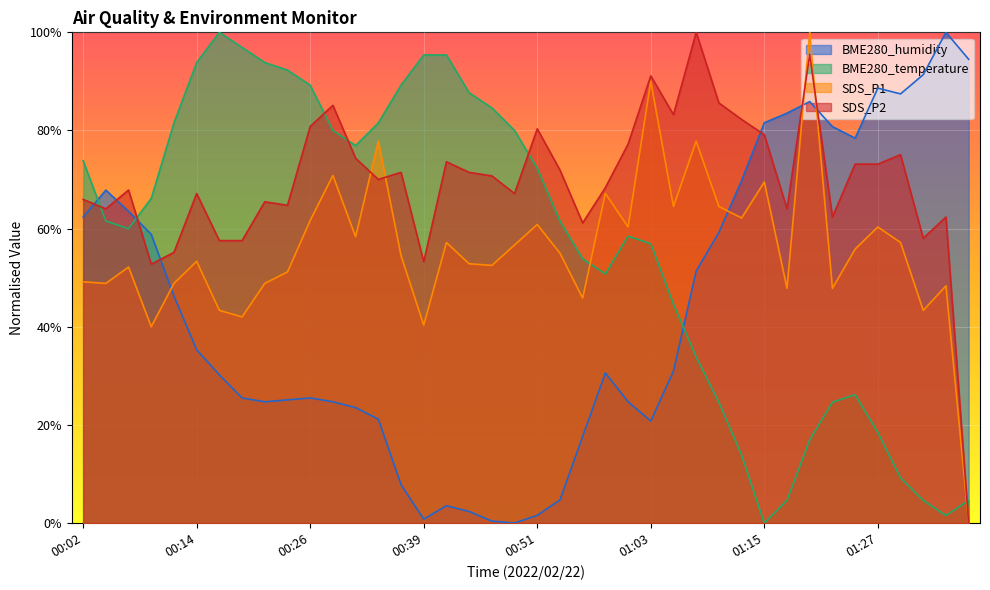

How many lines are shown in the chart?

4